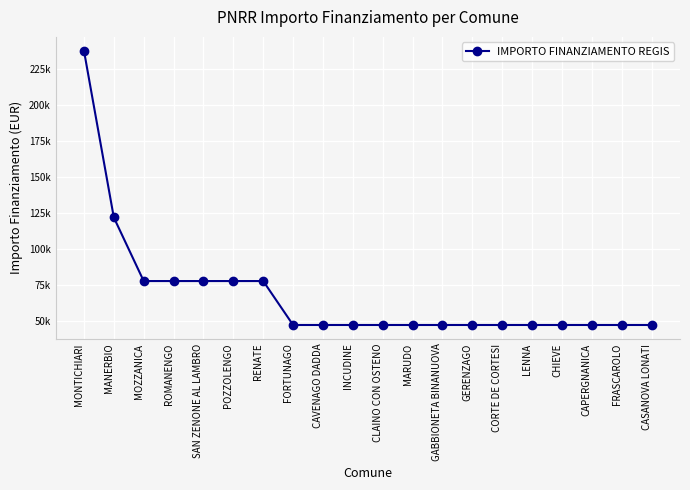

What is the value of the 17th point from the left?

47427